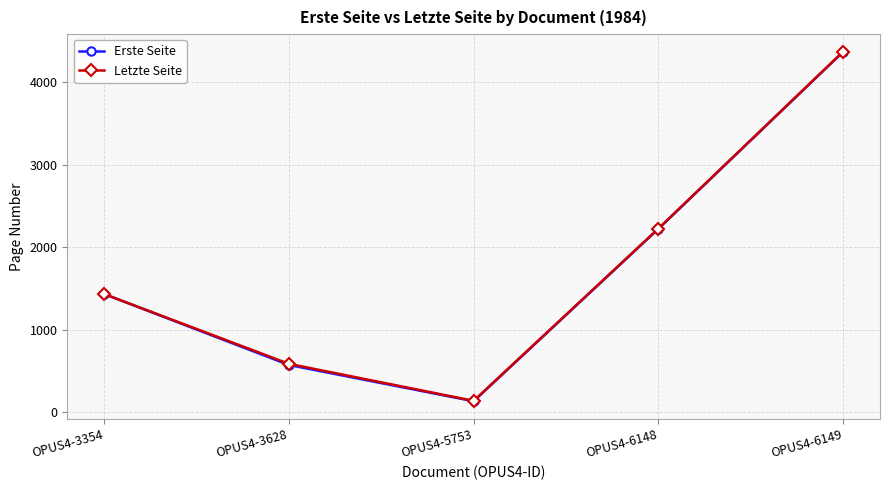

What is the value of the Letzte Seite point at the 2nd from the left?

587